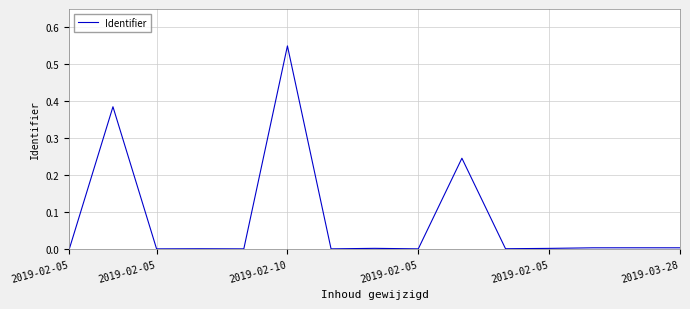

What is the difference between the maximum and minimum values?

0.6